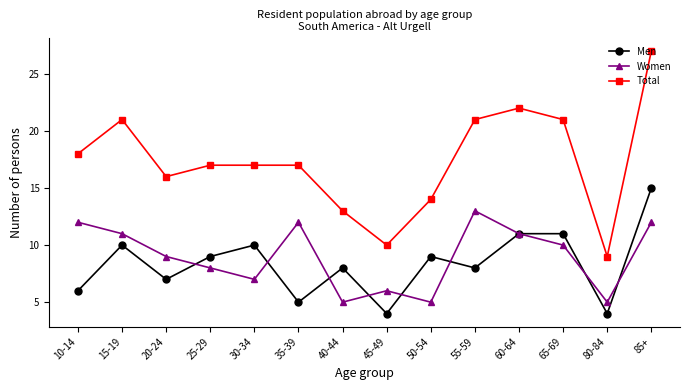

Reading left to right, list all the values displayed in this chart.

Men: 10-14=6	15-19=10	20-24=7	25-29=9	30-34=10	35-39=5	40-44=8	45-49=4	50-54=9	55-59=8	60-64=11	65-69=11	80-84=4	85+=15
Women: 10-14=12	15-19=11	20-24=9	25-29=8	30-34=7	35-39=12	40-44=5	45-49=6	50-54=5	55-59=13	60-64=11	65-69=10	80-84=5	85+=12
Total: 10-14=18	15-19=21	20-24=16	25-29=17	30-34=17	35-39=17	40-44=13	45-49=10	50-54=14	55-59=21	60-64=22	65-69=21	80-84=9	85+=27